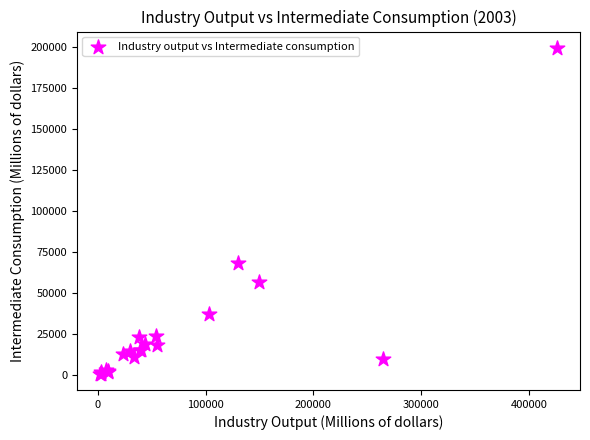

What Y value in the scatter plot is closest to 100020?

67909